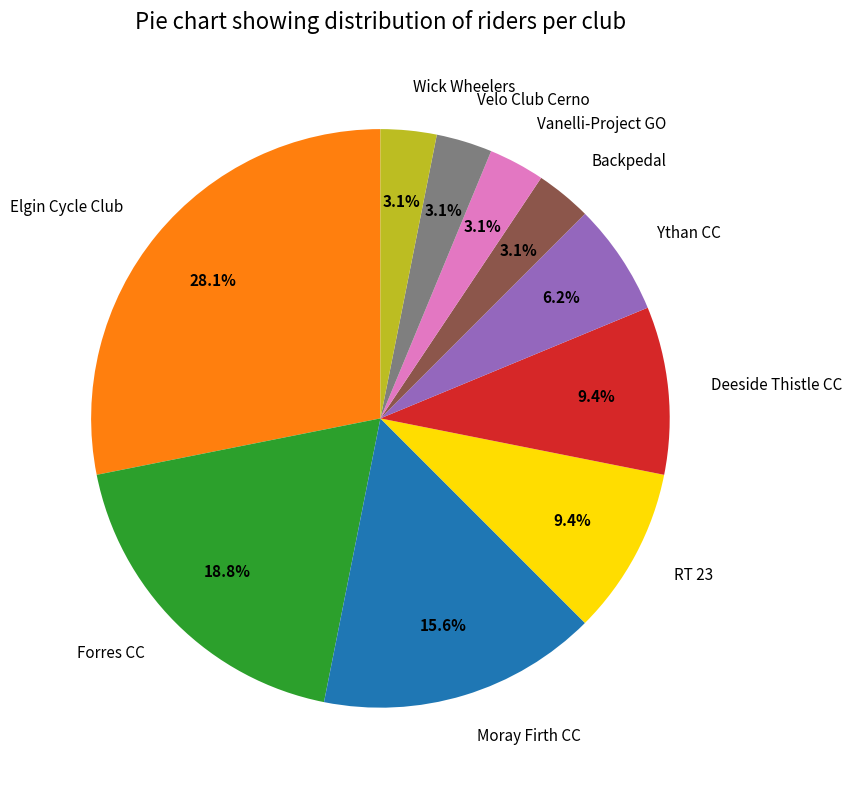

To the nearest percent, what is the combined percentage of Backpedal and Vanelli-Project GO?

6%